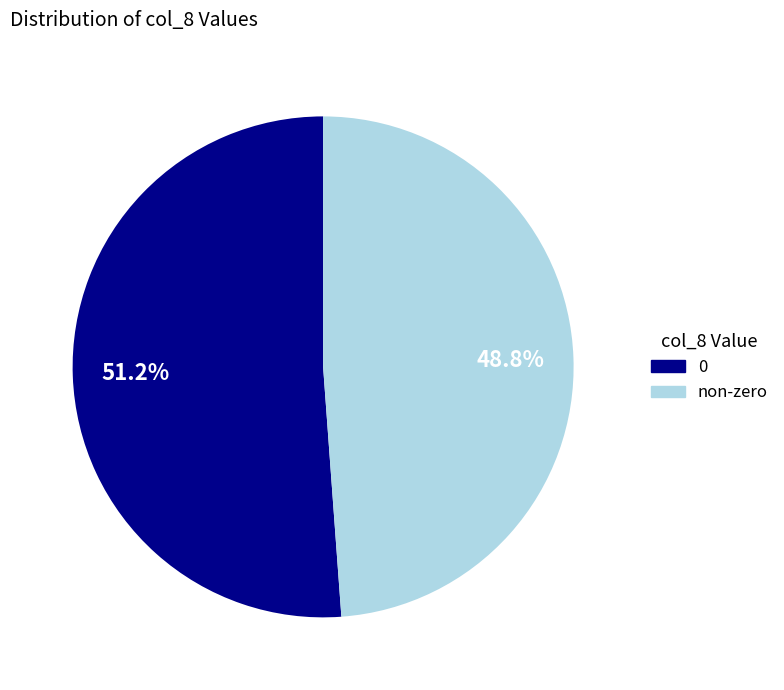

To the nearest percent, what is the average slice percentage?

50%